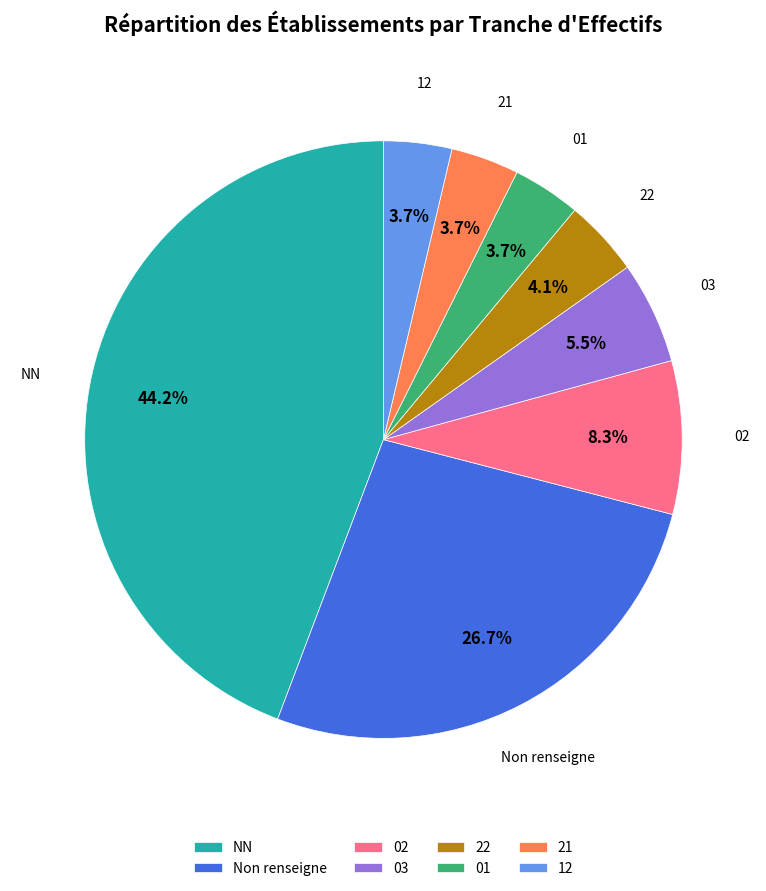

What percentage is the 21 slice, to the nearest percent?

4%